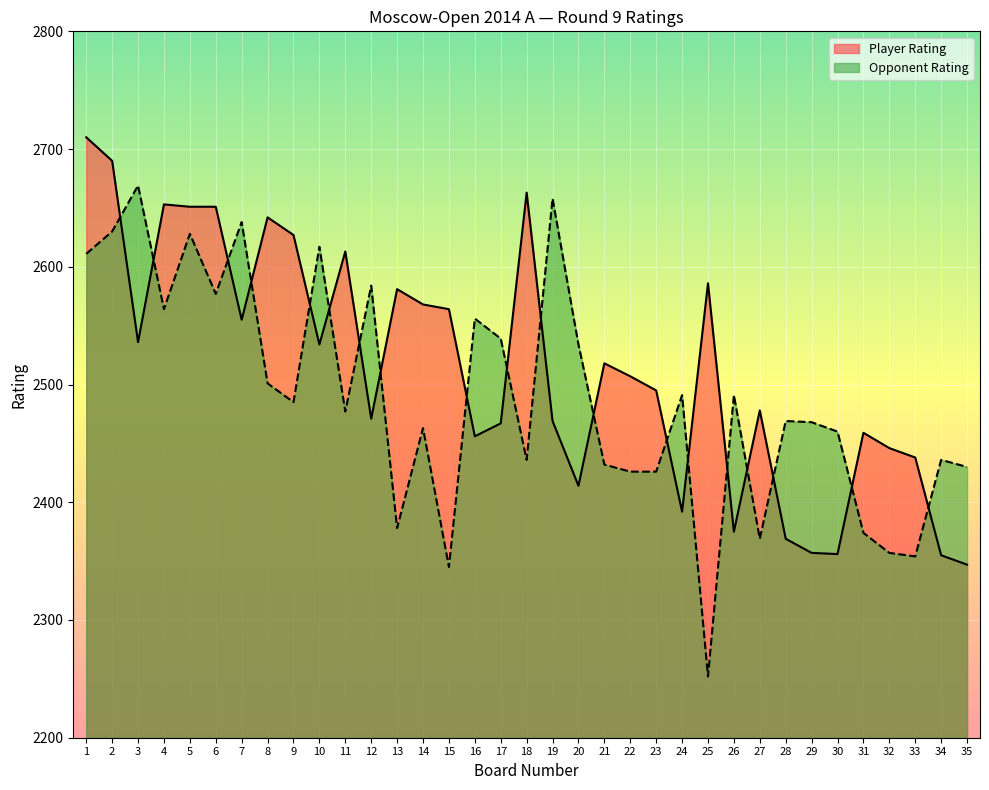

What is the value of the Player Rating point at the 13th from the left?

2581